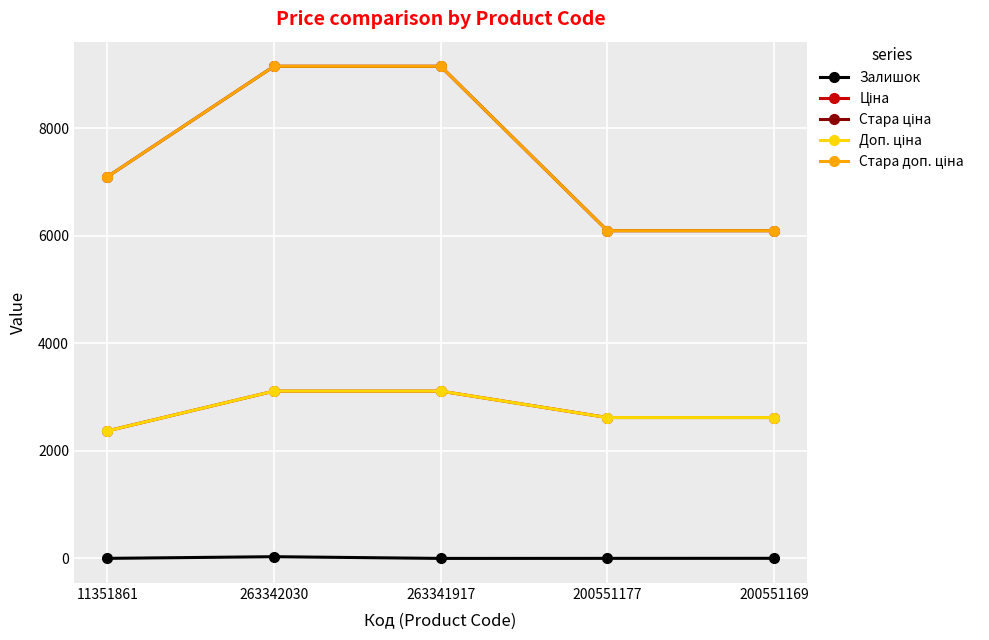

Is this an area chart (filled region under the line)?

No